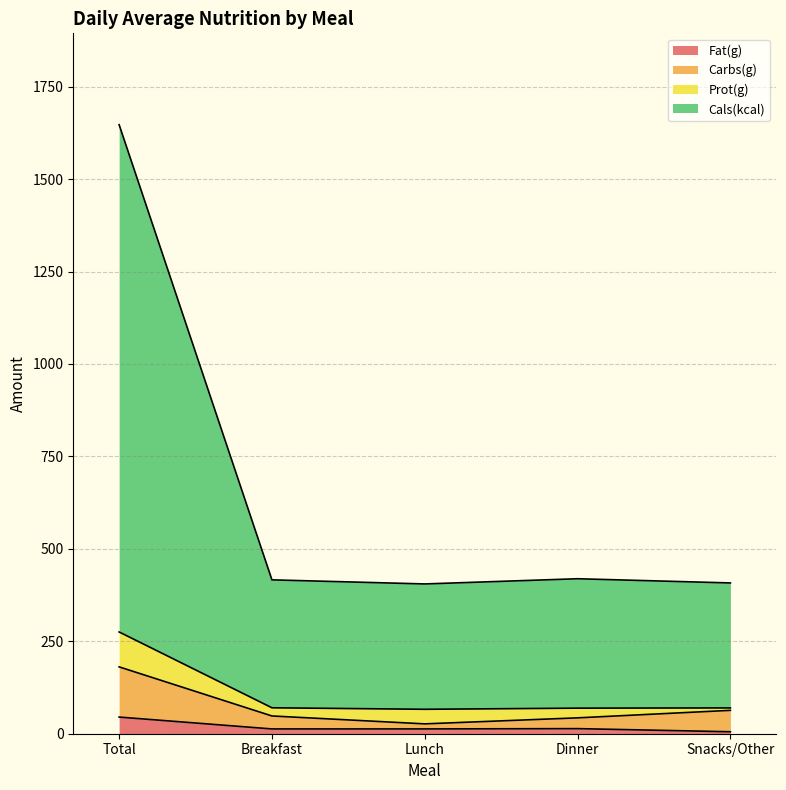

At how many categories does at least one series exceed 58?

5